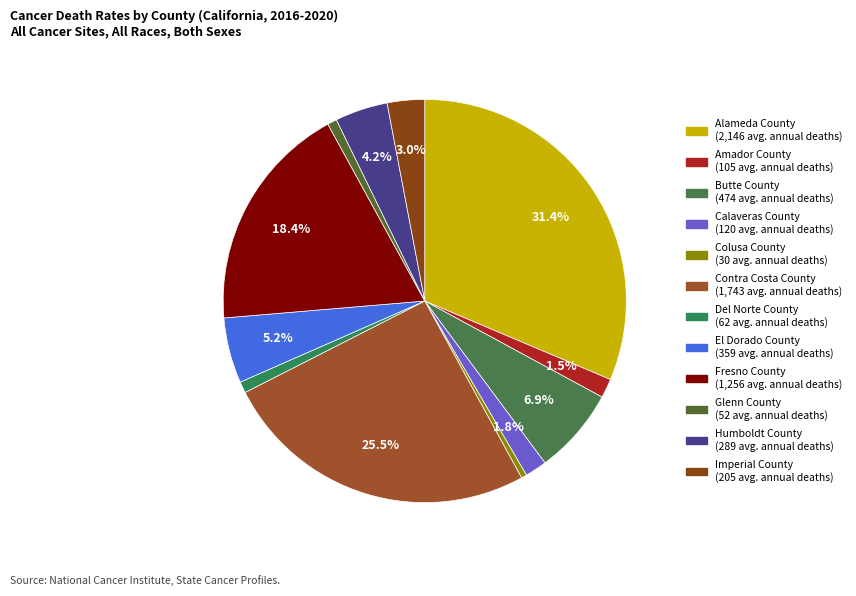

What percentage is the Amador County slice, to the nearest percent?

2%